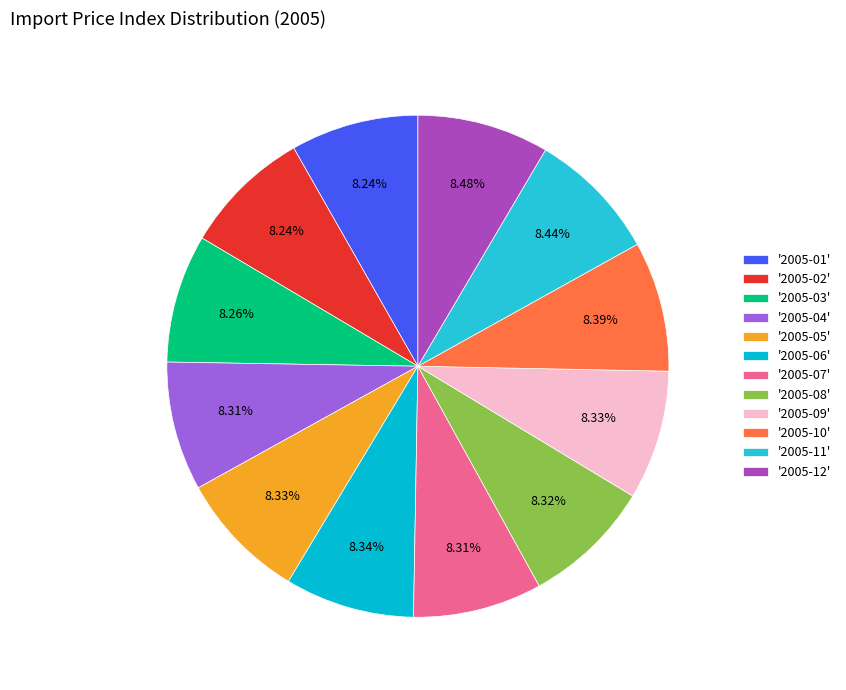

What is the smallest slice in the pie chart?

2005-01